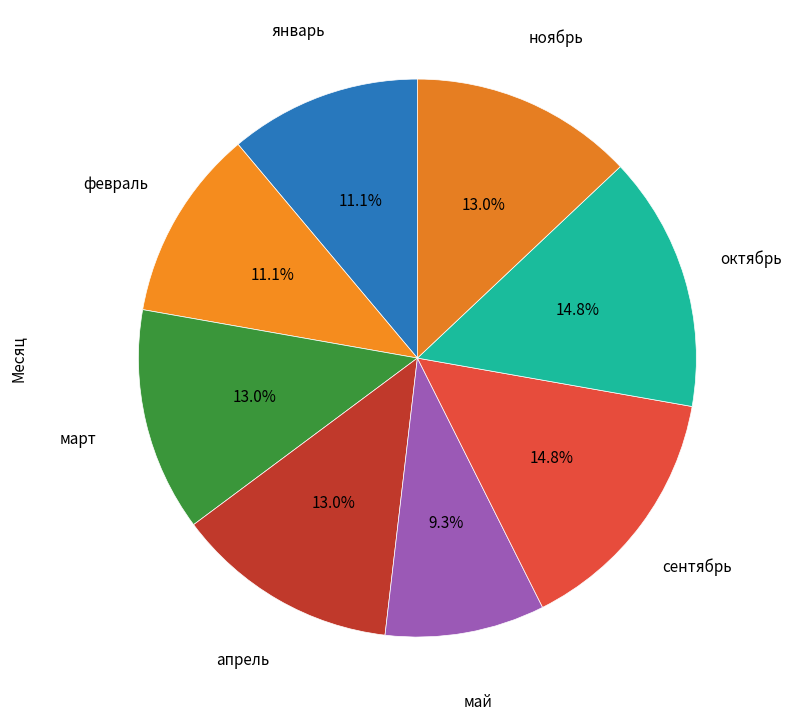

To the nearest percent, what is the combined percentage of январь and февраль?

22%